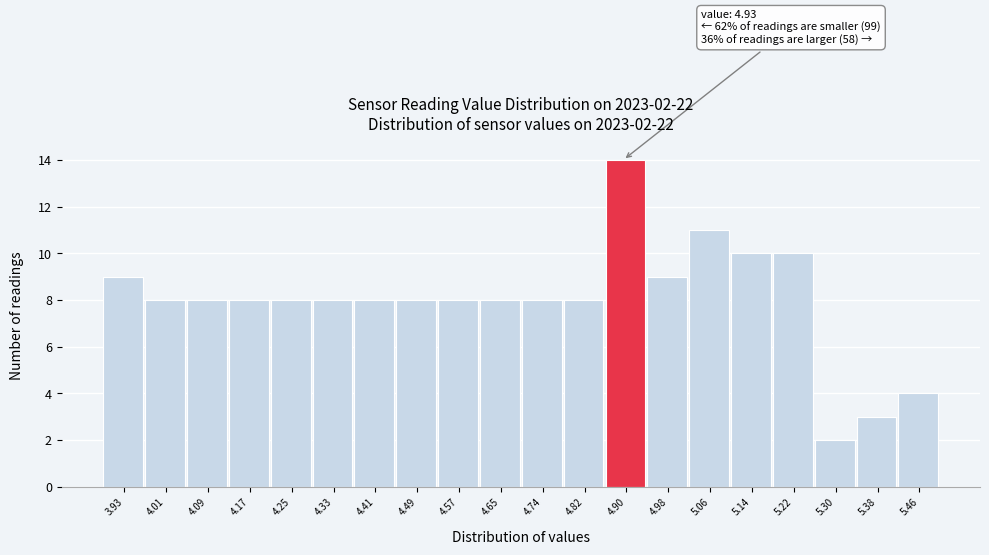

Reading right to left, what are all the values shown in this chart?

4	3	2	10	10	11	9	14	8	8	8	8	8	8	8	8	8	8	8	9